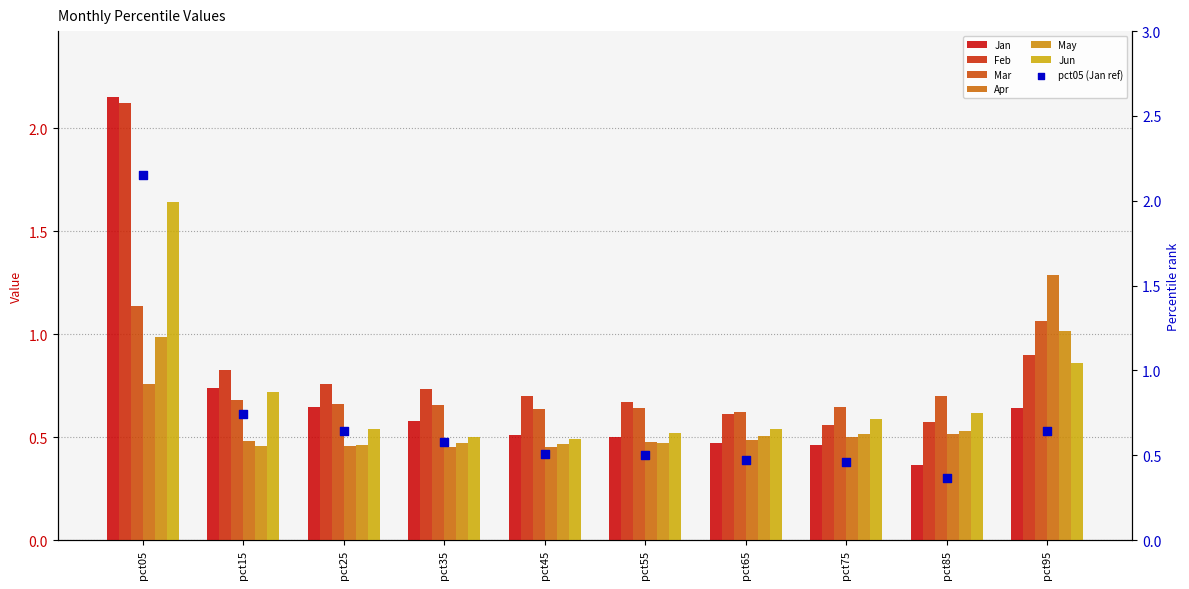

Which series contains the highest Y value?

Jan